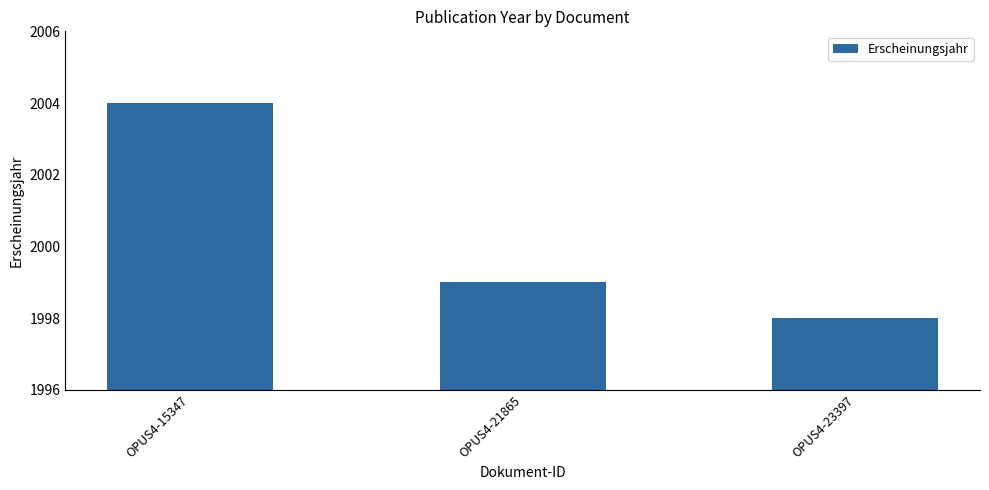

Rank the categories by value from highest to lowest.

OPUS4-15347, OPUS4-21865, OPUS4-23397